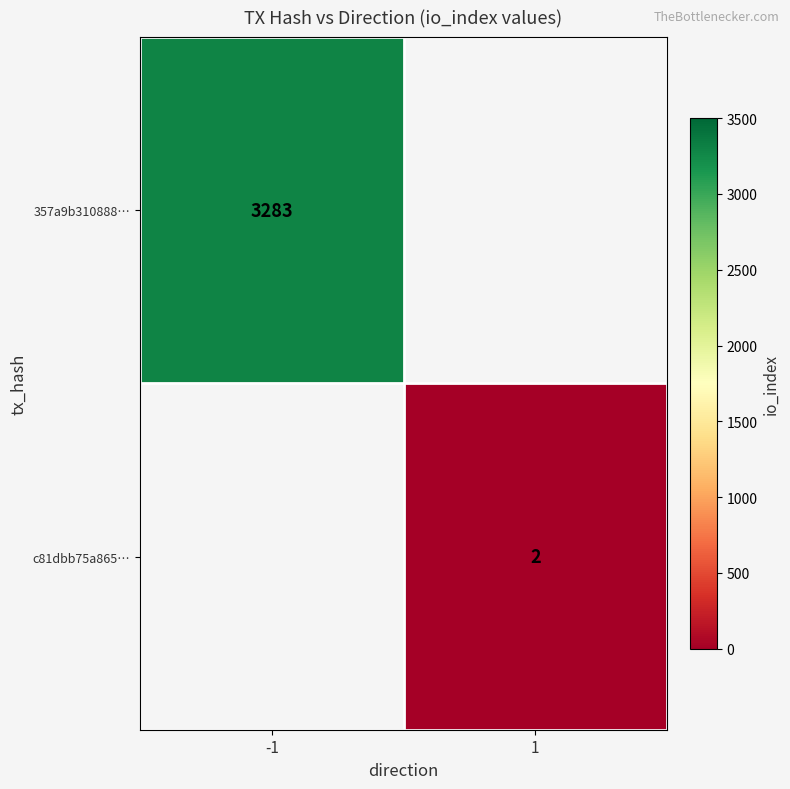

The value of c81dbb75a865… at 1 is 3. True or false?

False